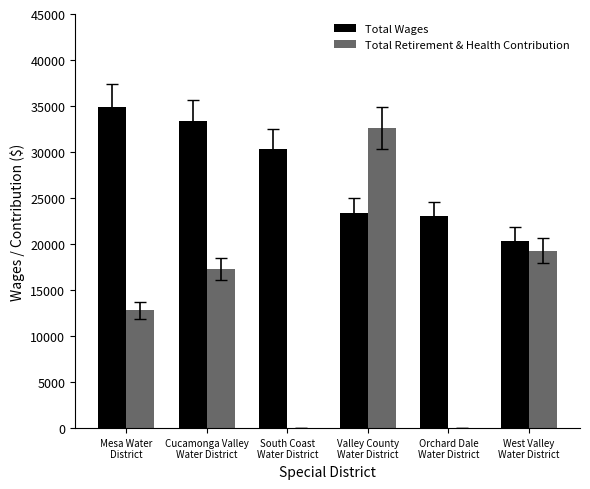

At which category is the sum across all series the highest?

Valley County
Water District